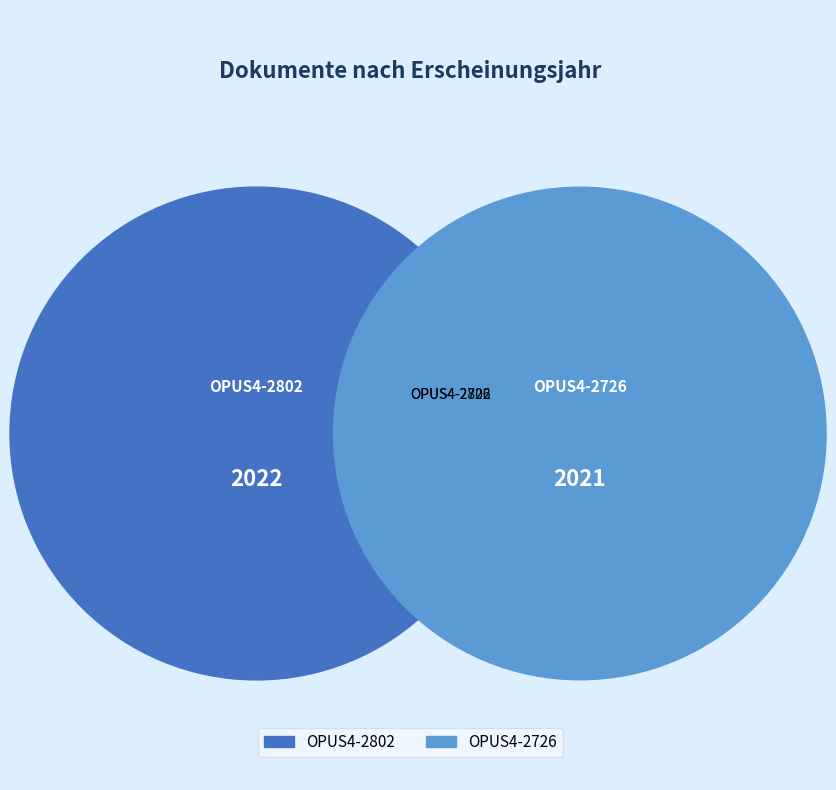

What is the majority slice?

OPUS4-2802